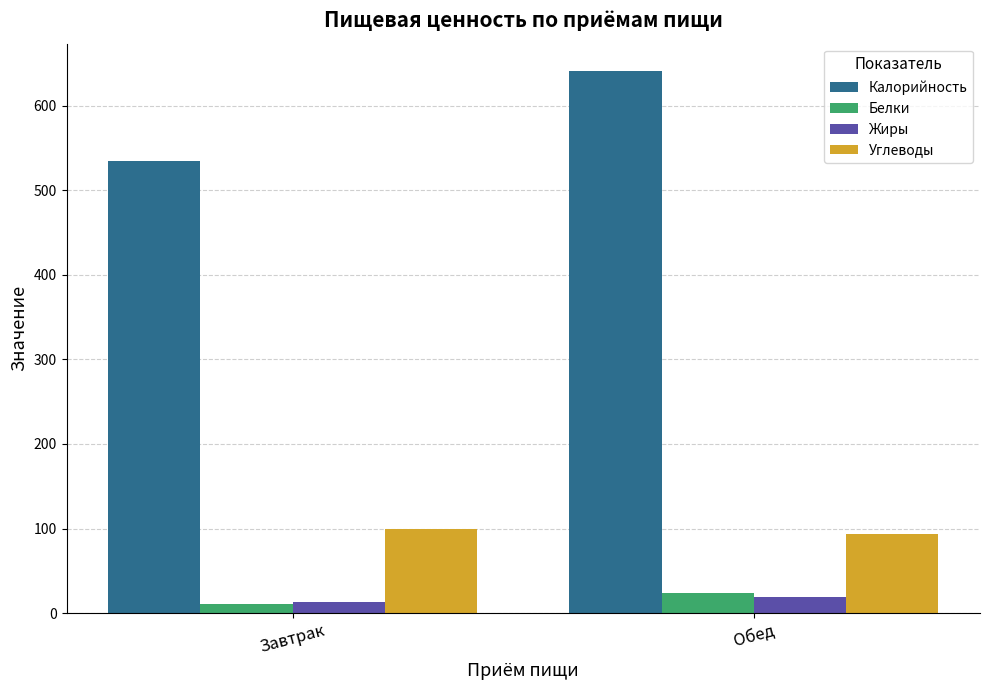

What are all the series names shown in the legend?

Калорийность, Белки, Жиры, Углеводы